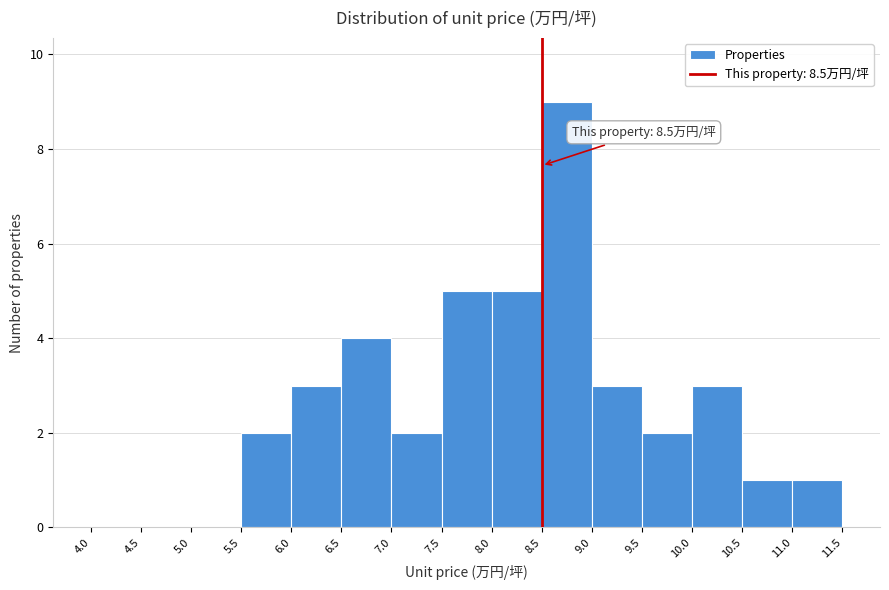

Over which range of the x-axis is the bar tallest?

8.5 to 9.0